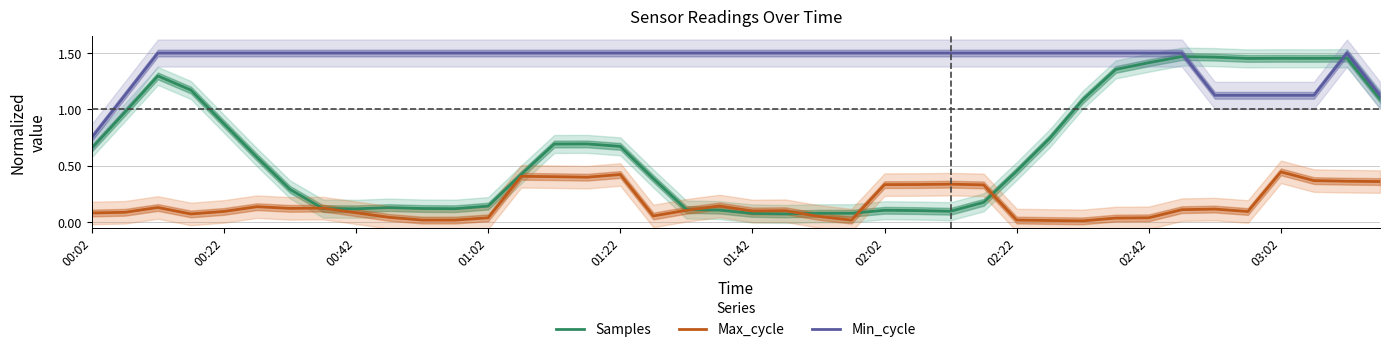

What position from the left is 33?

34